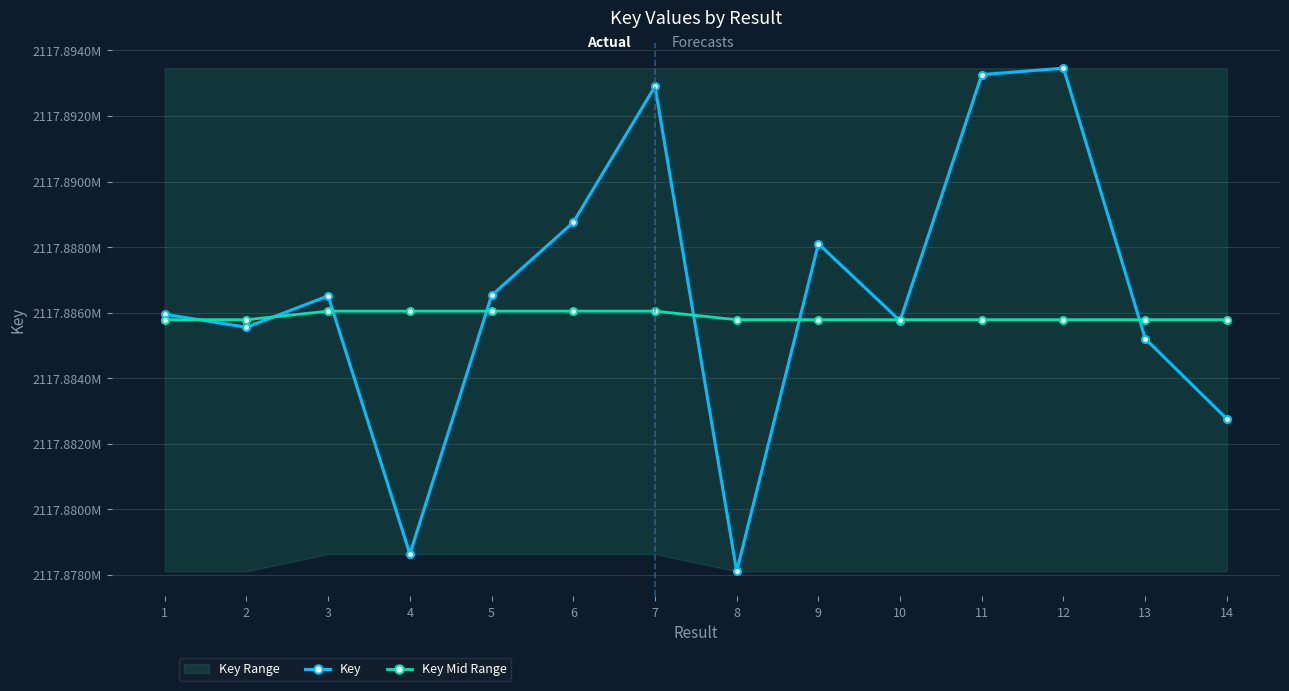

Reading right to left, list all the values displayed in this chart.

Key: 2117882755.0	2117885205.0	2117893460.0	2117893263.0	2117885750.0	2117888103.0	2117878108.0	2117892903.0	2117888755.0	2117886524.0	2117878631.0	2117886511.0	2117885553.0	2117885951.0
Key Mid Range: 2117885784.0	2117885784.0	2117885784.0	2117885784.0	2117885784.0	2117885784.0	2117885784.0	2117886045.5	2117886045.5	2117886045.5	2117886045.5	2117886045.5	2117885784.0	2117885784.0